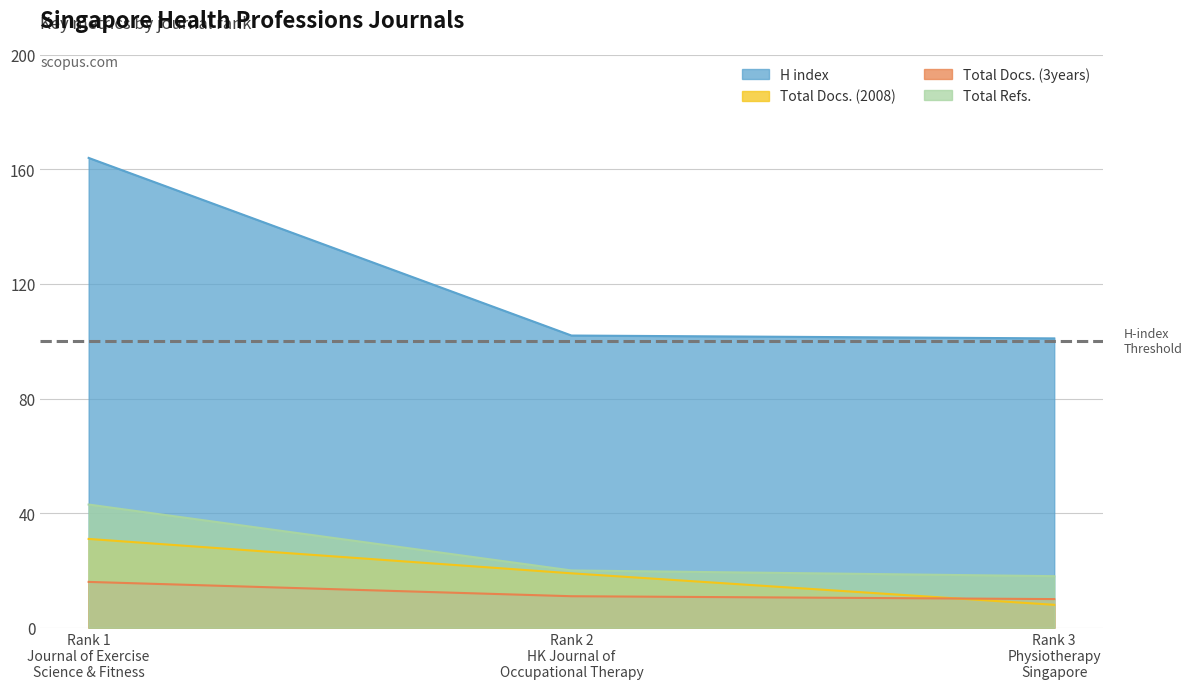

List the series in order of their peak value, lowest first.

Total Docs. (3years), Total Docs. (2008), Total Refs., H index